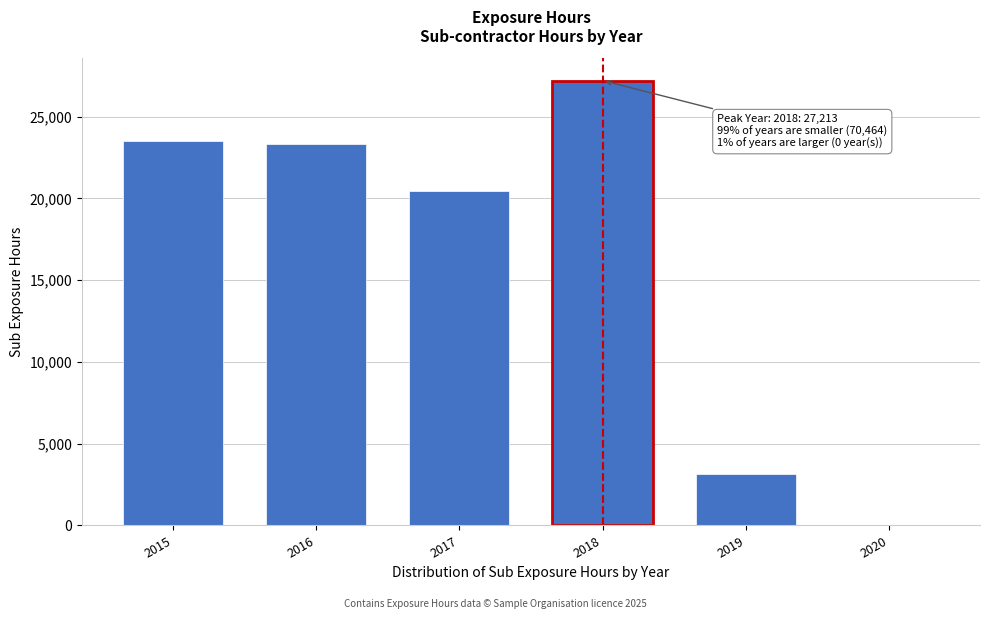

Reading left to right, extract all data points from this chart.

2015=23530	2016=23350	2017=20442	2018=27213	2019=3142	2020=0